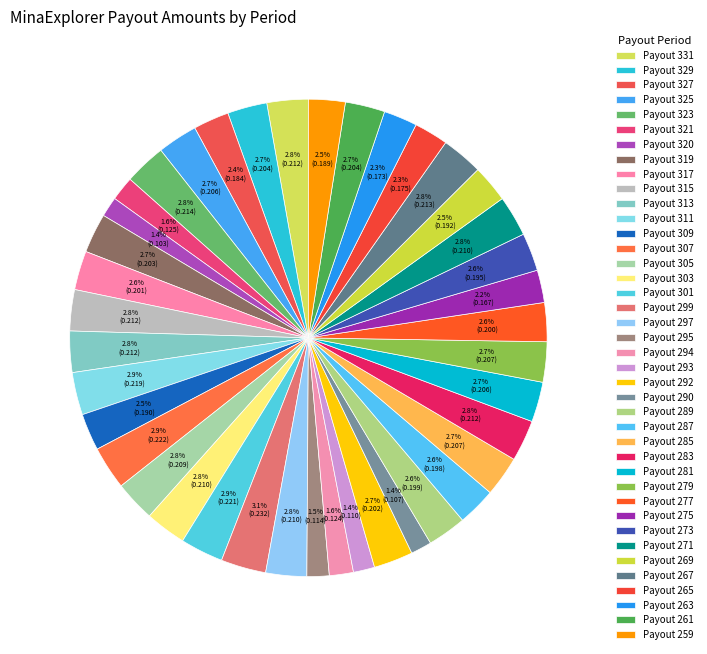

To the nearest percent, what portion does Payout 320 represent?

1%